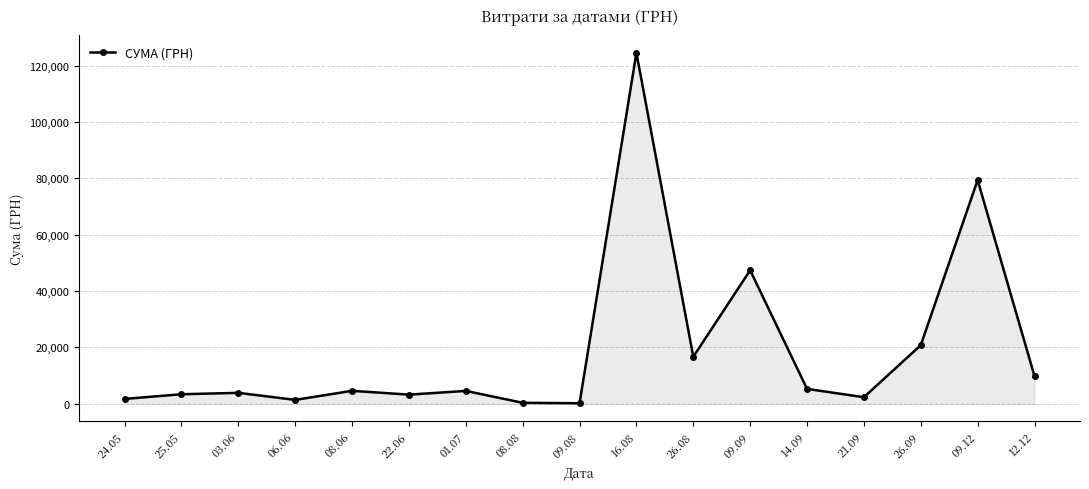

What is the change in value from 09.09 to 09.12?

+32022.8